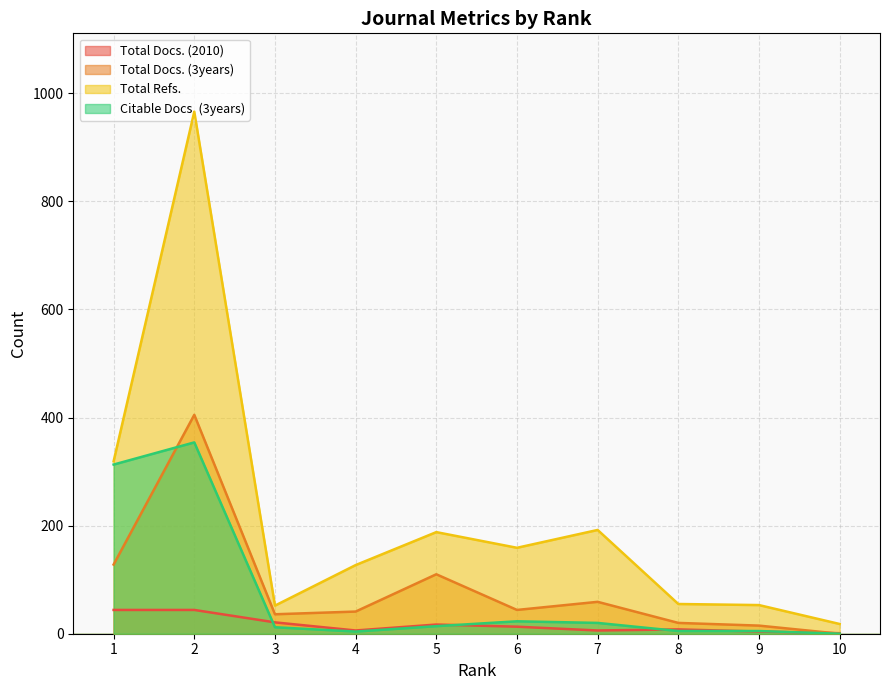

Rank the categories by Total Docs. (2010) value from lowest to highest.

10, 9, 7, 4, 8, 6, 5, 3, 2, 1